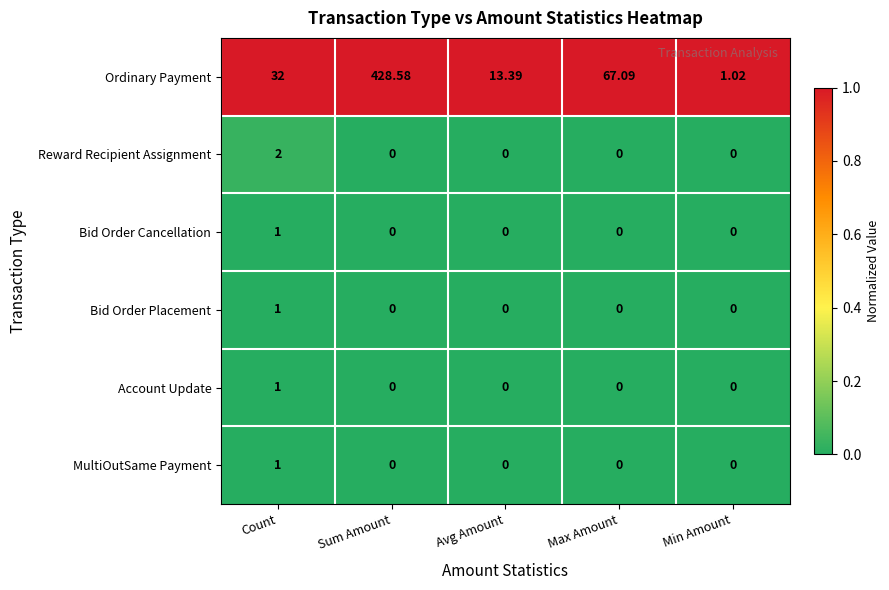

At which category does the chart reach its peak across all series?

Sum Amount